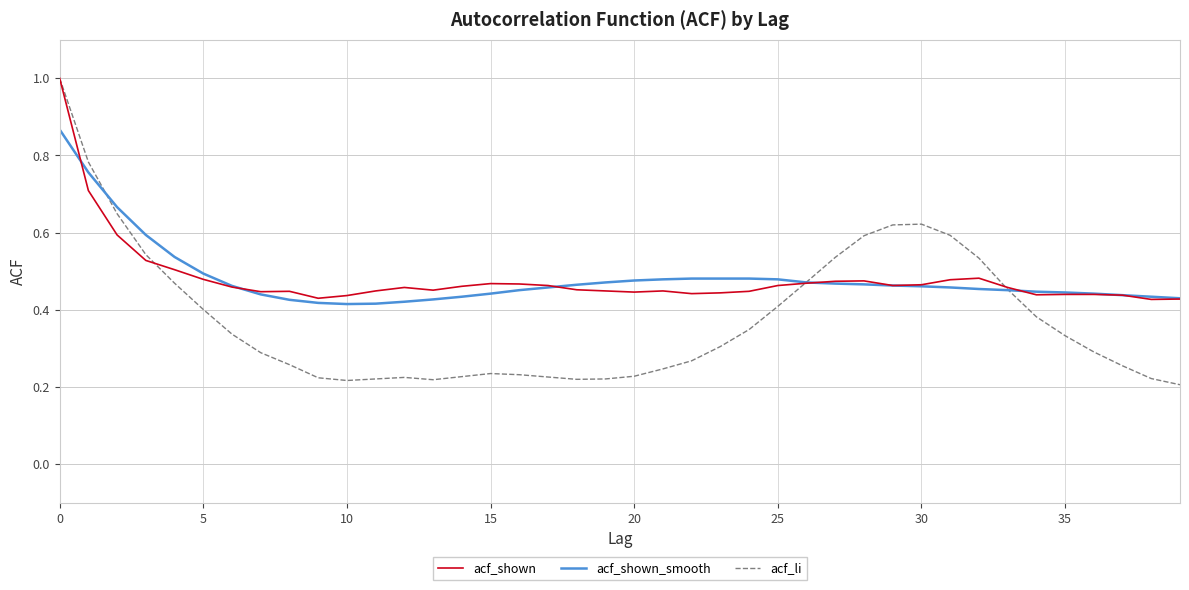

What is the maximum value shown in the chart?

1.0